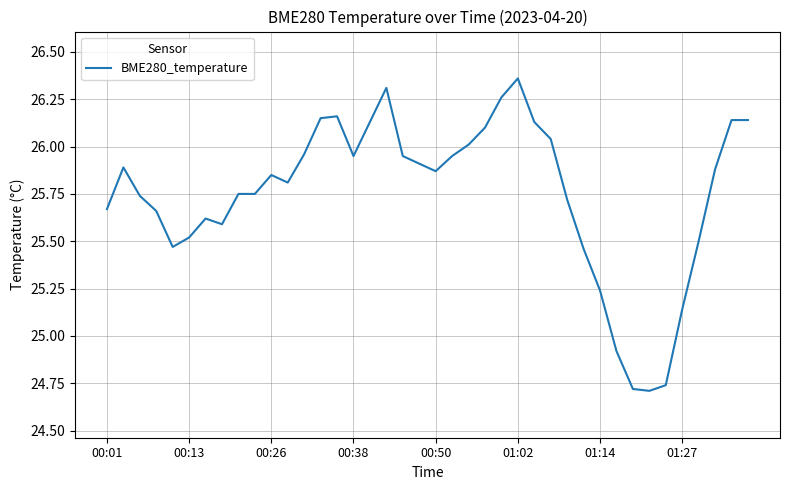

How many lines are shown in the chart?

1